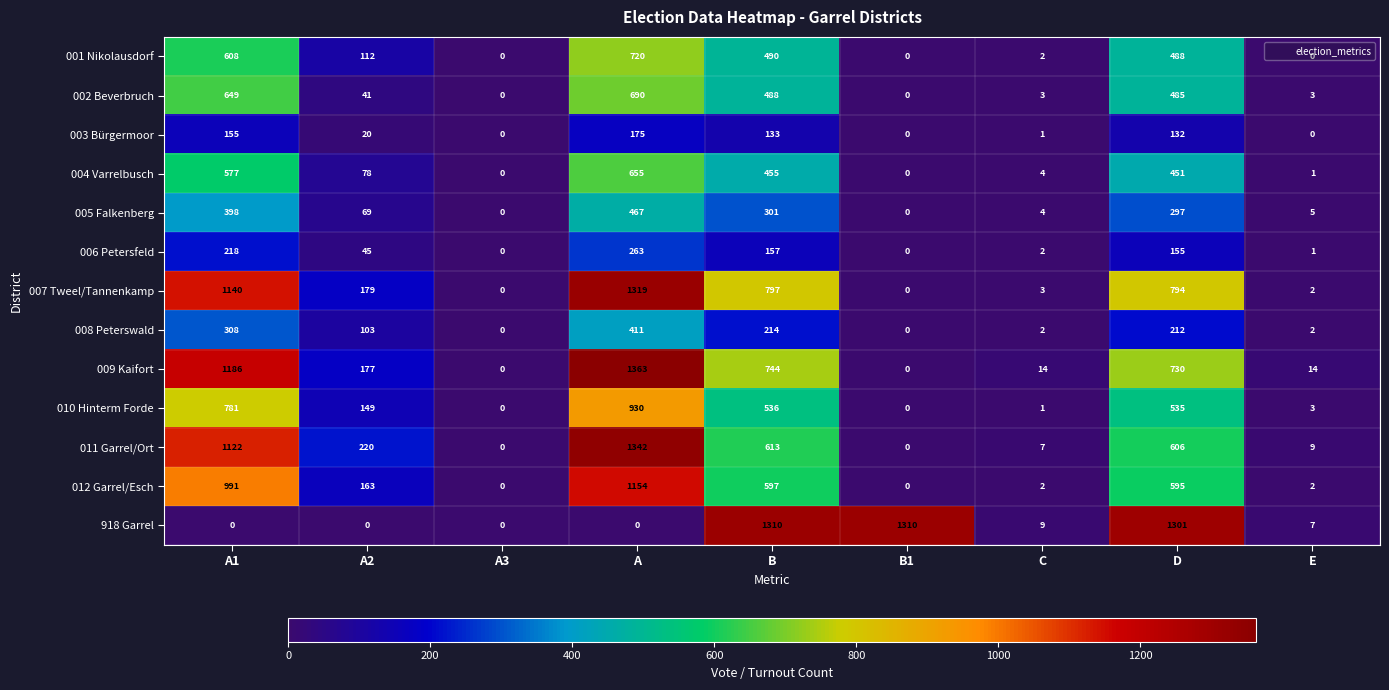

What is the total value across all series at E?

49